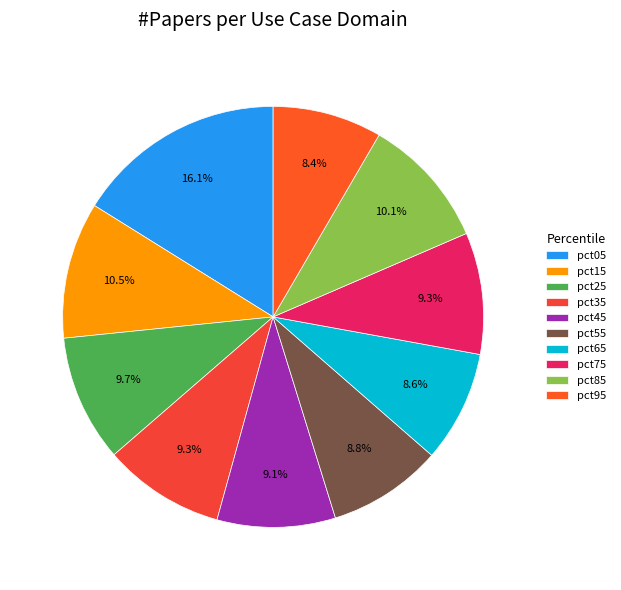

Count the number of slices in the pie.

10